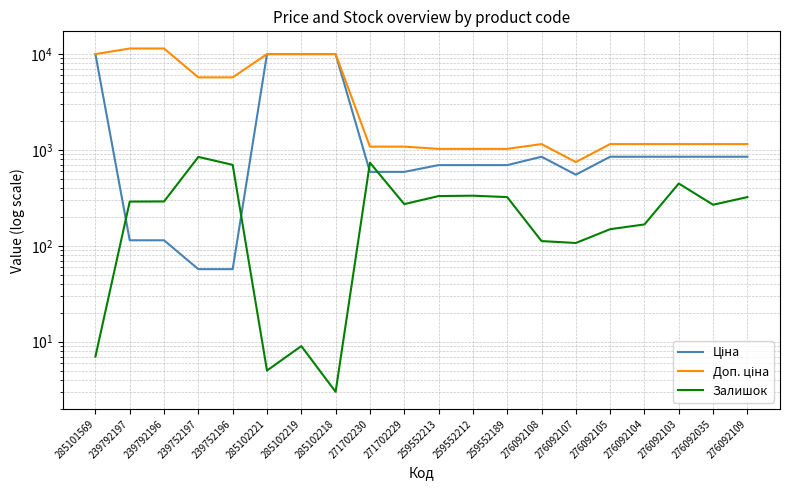

What position from the left is 276092108?

14